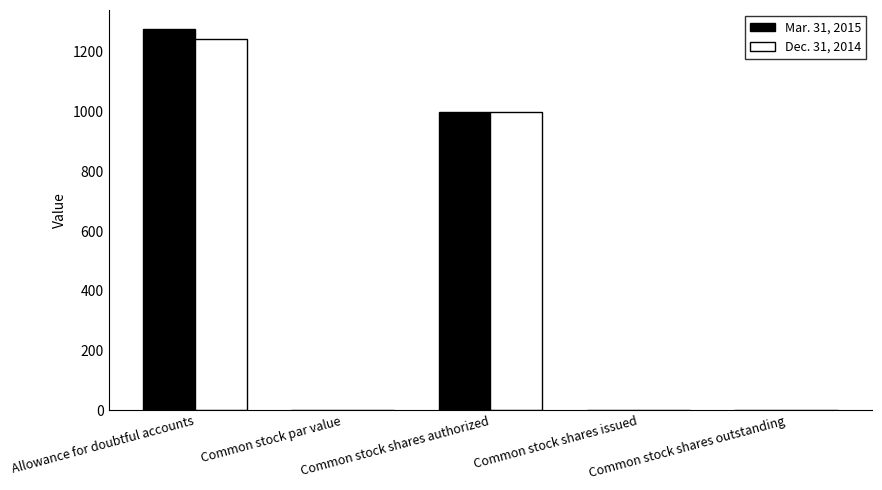

Count the number of categories in the chart.

5